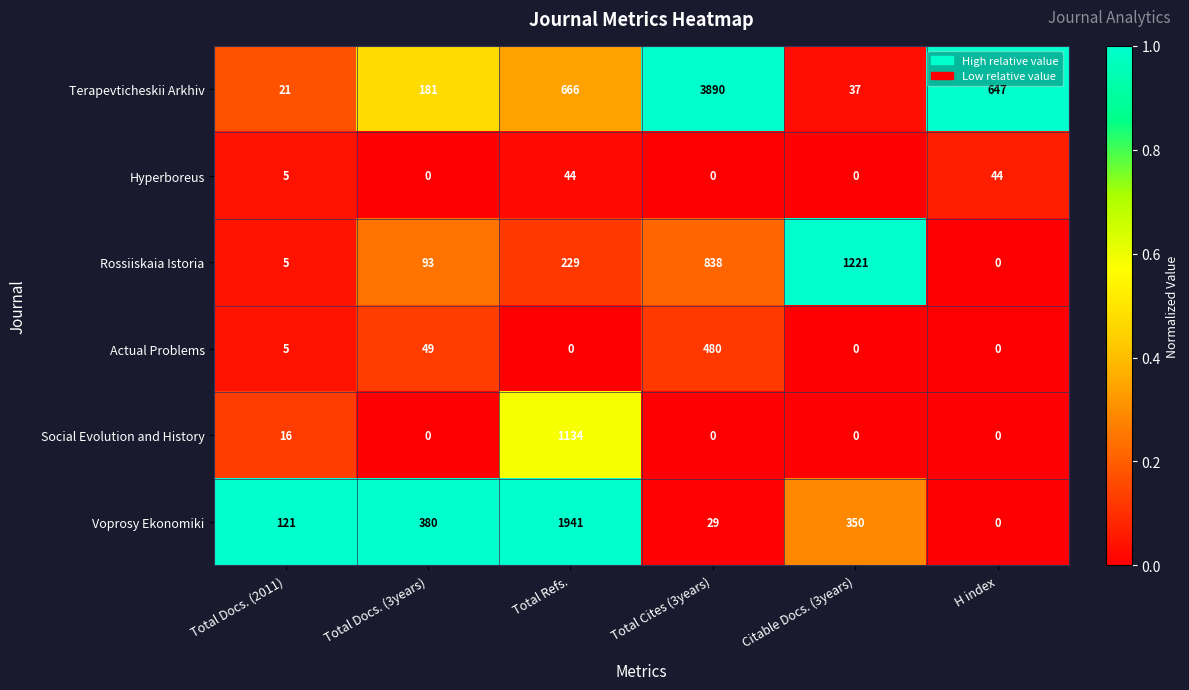

The Social Evolution and History series shows 0 at Total Docs. (3years). True or false?

True